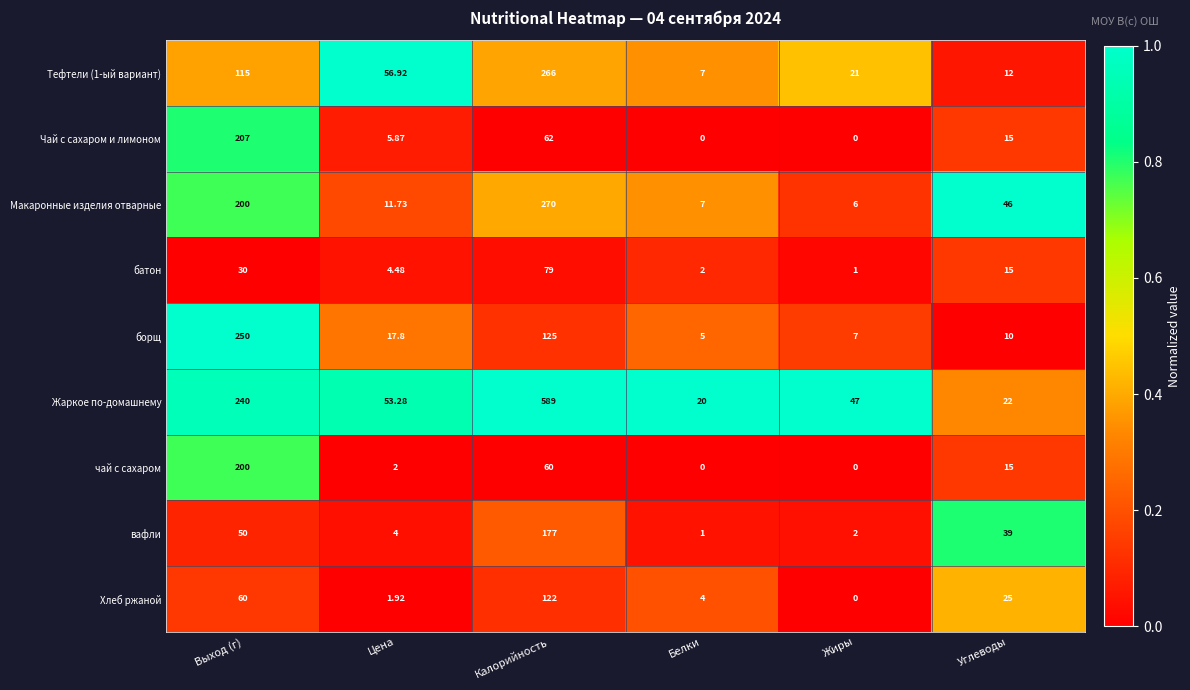

Which category has the highest value across all series?

Калорийность